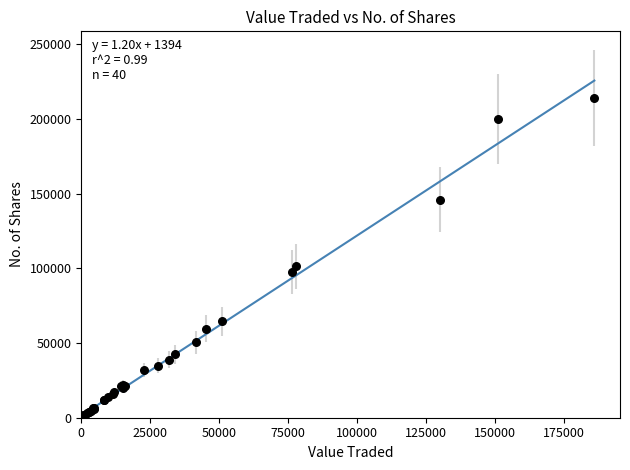

What Y value in the scatter plot is closest to 107099?

101354